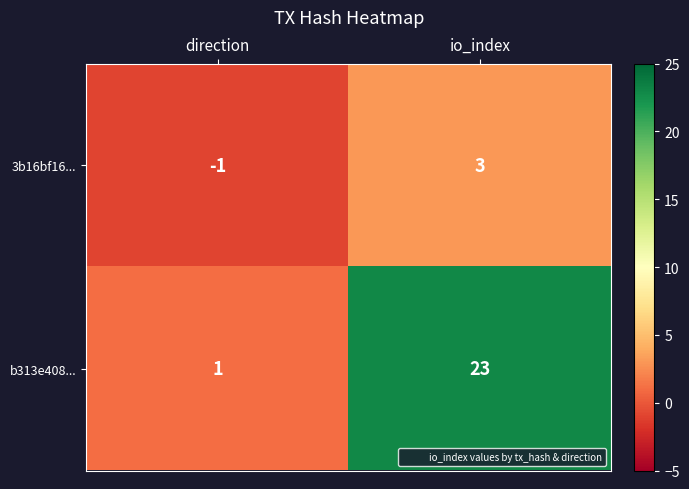

Which series changed the most between direction and io_index?

b313e408...